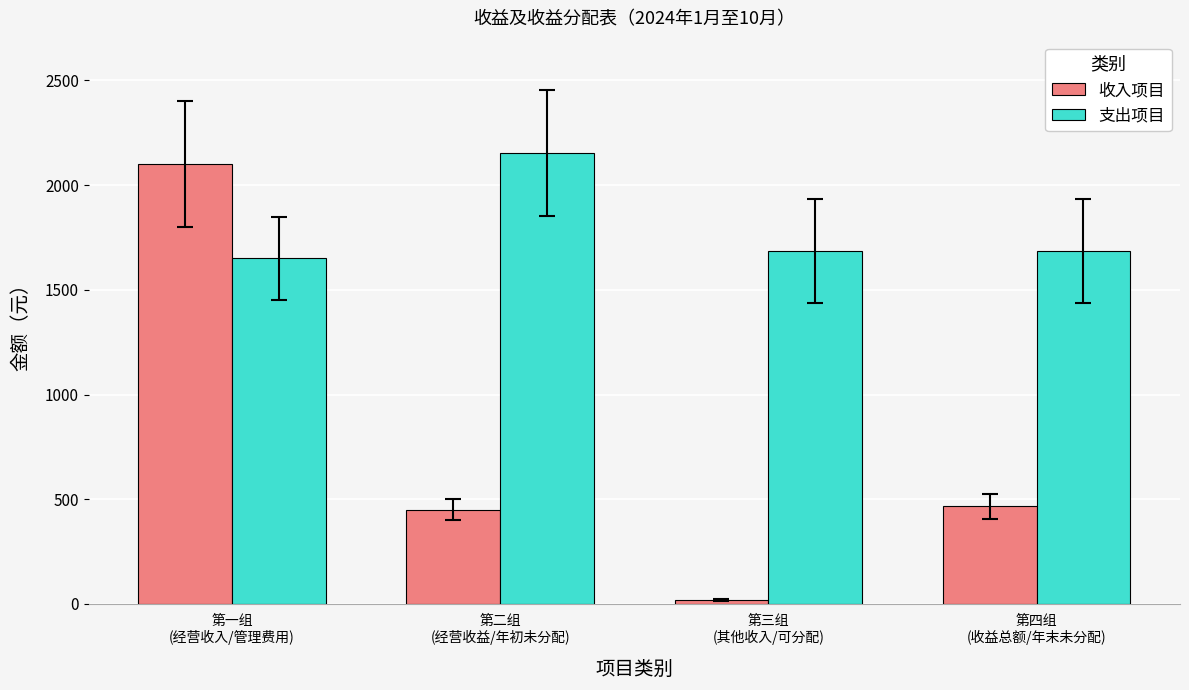

Between 第三组
(其他收入/可分配) and 第四组
(收益总额/年末未分配), which series saw the biggest shift?

收入项目